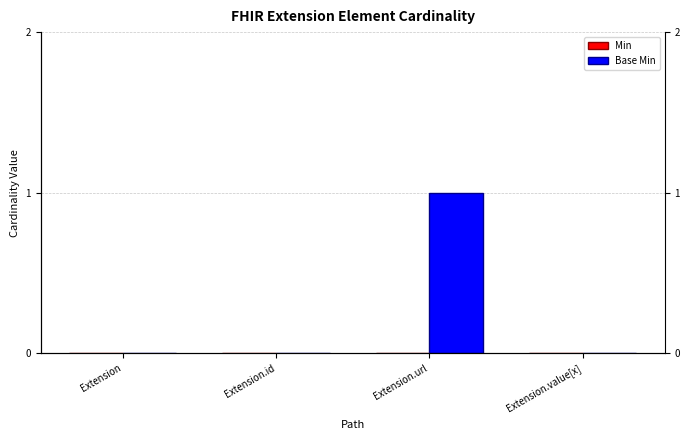

At how many categories does at least one series exceed 0?

1